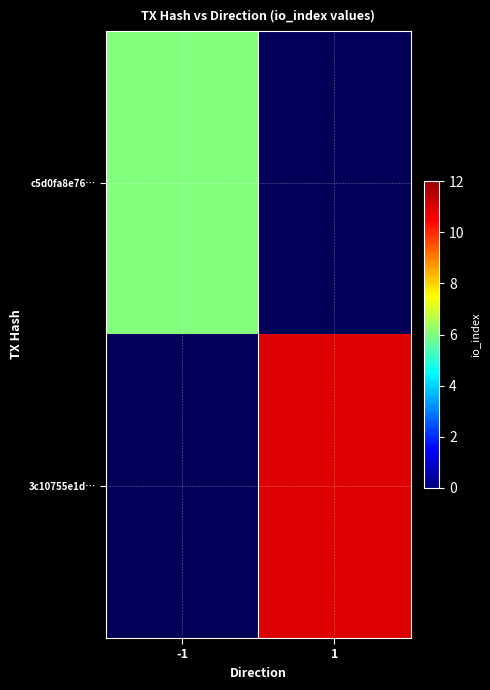

List the labels in order of c5d0fa8e76… value, smallest first.

-1, 1